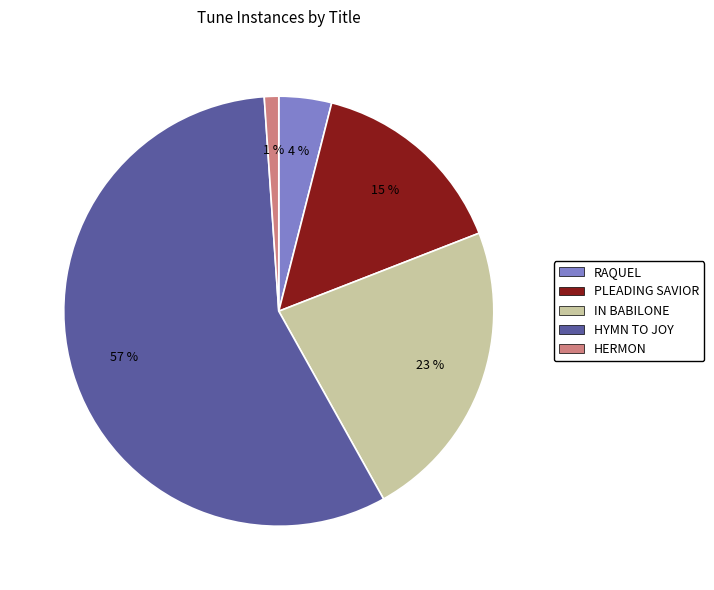

Is there any slice that represents more than half of the pie?

Yes